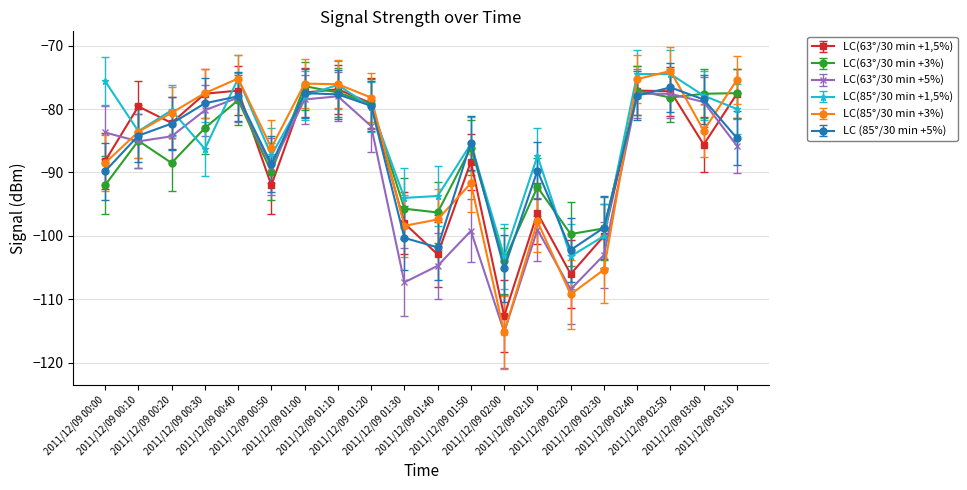

How many interior local valleys does the LC(63°/30 min +1,5%) series have?

6